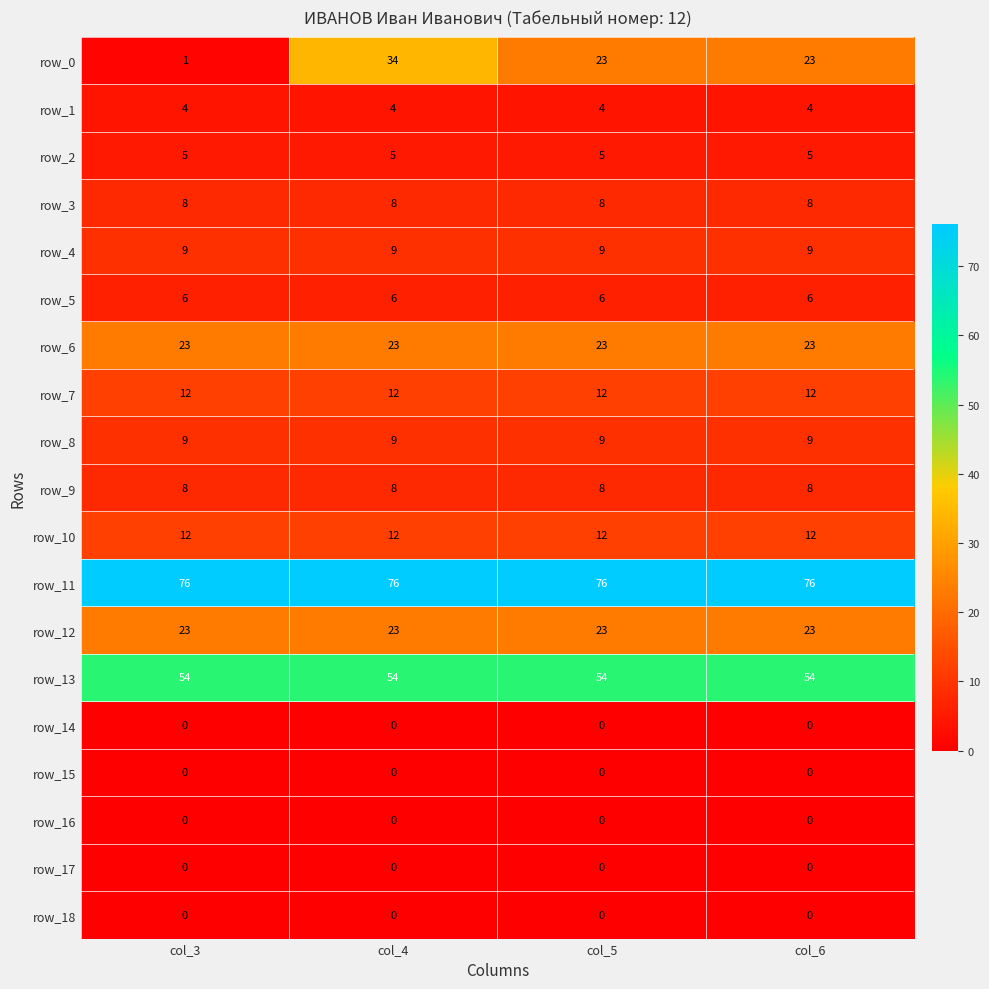

What is the lowest value of the row_4 series?

9